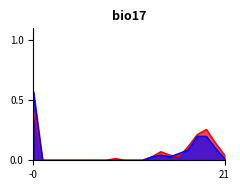

How many lines are shown in the chart?

2